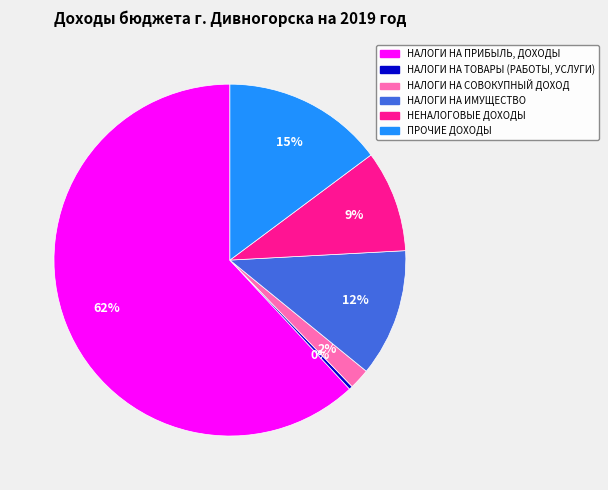

Between ПРОЧИЕ ДОХОДЫ and НЕНАЛОГОВЫЕ ДОХОДЫ, which is larger?

ПРОЧИЕ ДОХОДЫ